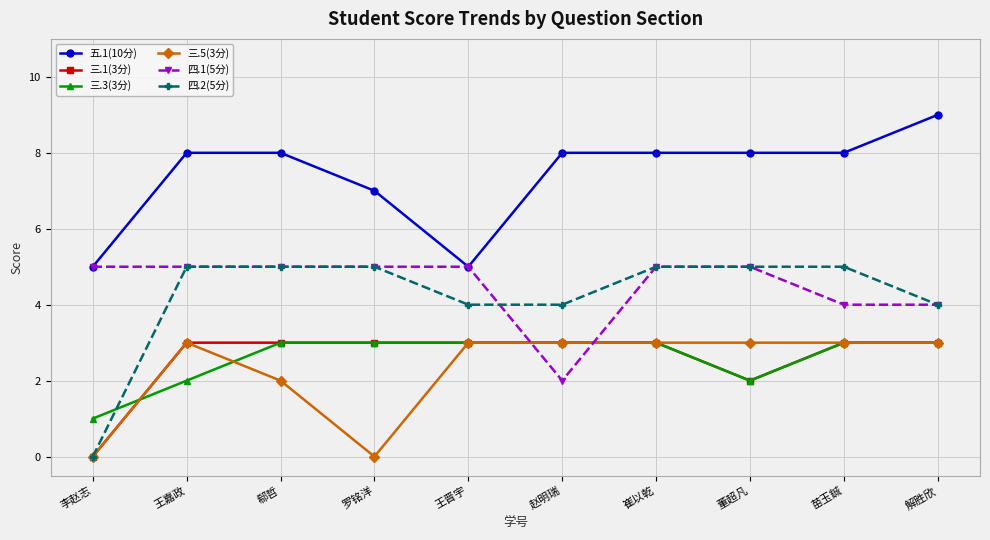

What is the maximum value shown in the chart?

9